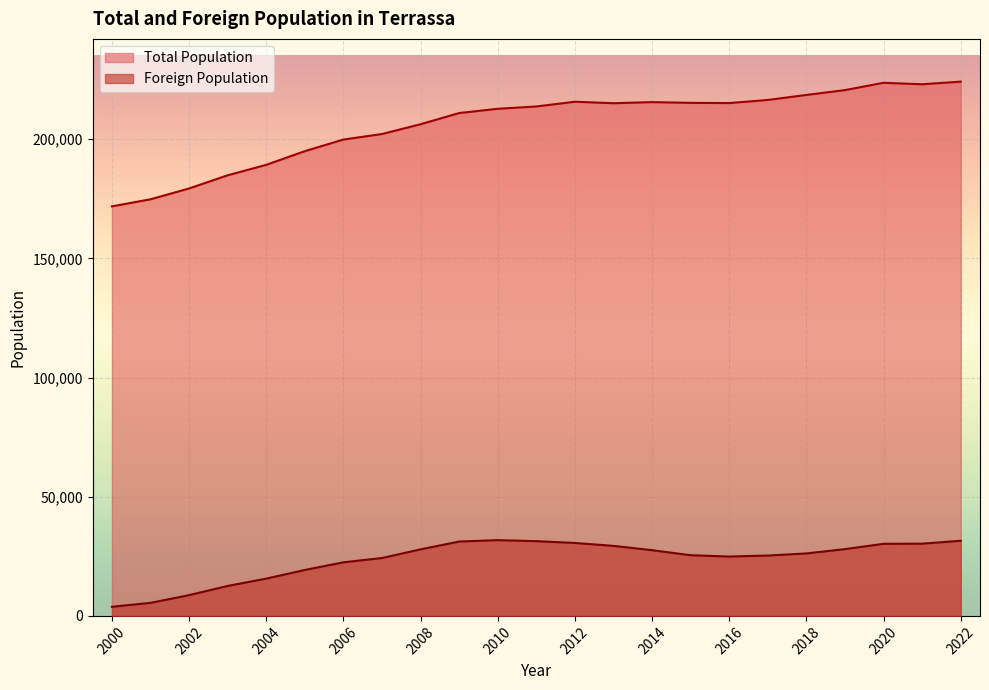

What is the sum of the Foreign Population values at 2002 and 2003?

21279